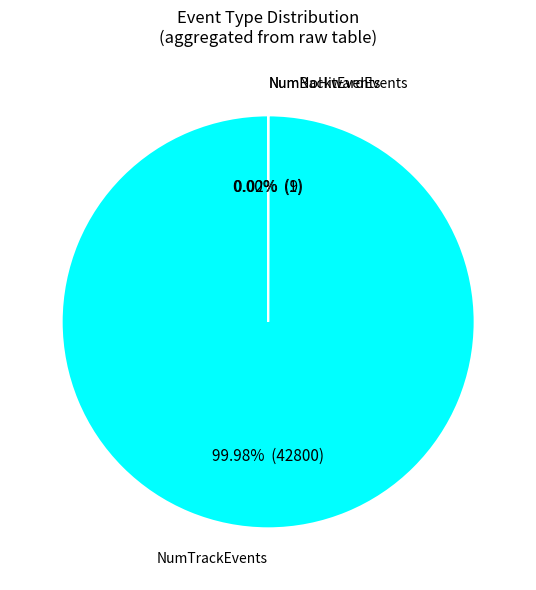

Is there any slice that represents more than half of the pie?

Yes